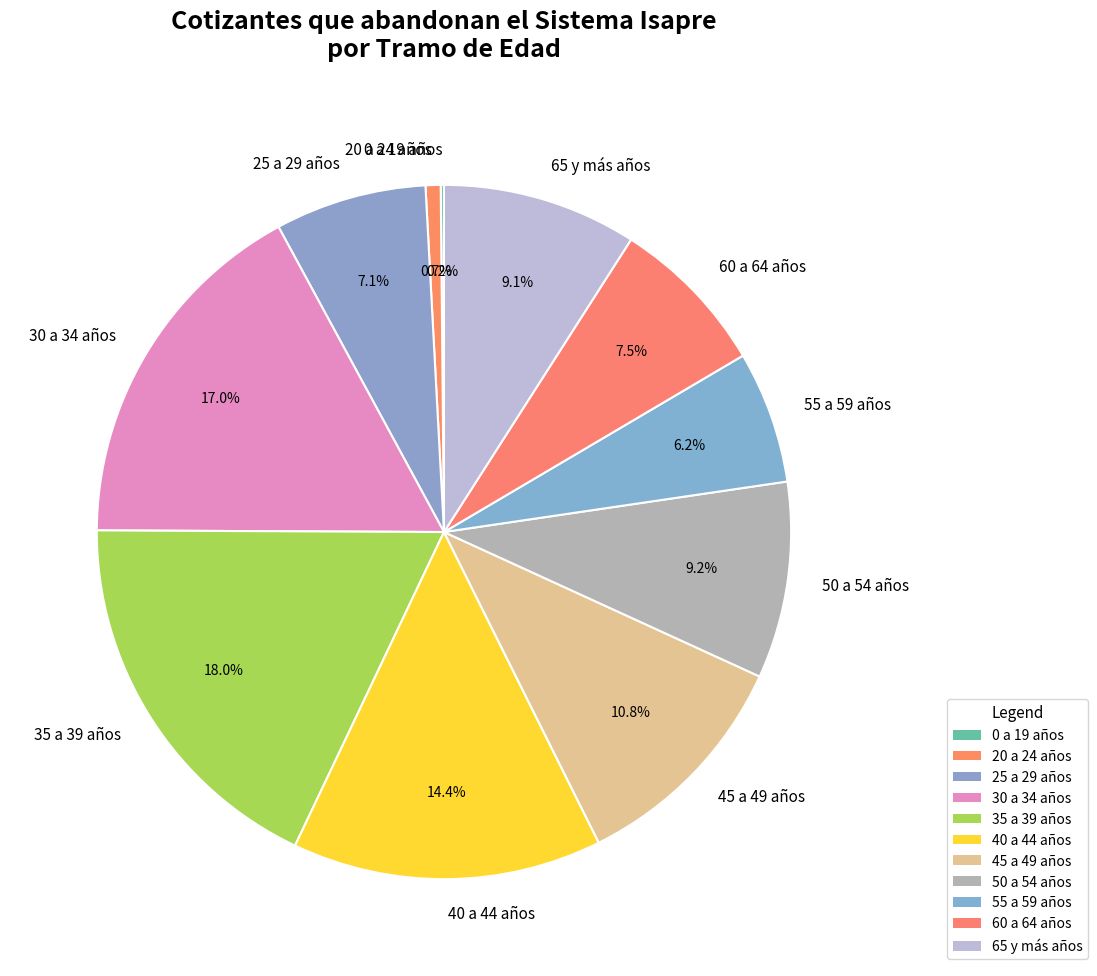

Does 50 a 54 años represent more than half of the total?

No